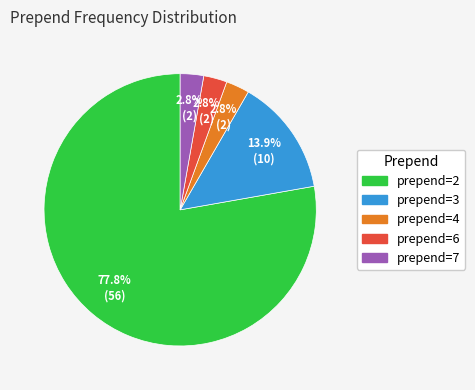

To the nearest percent, what is the difference between the largest and smallest slice percentages?

75%